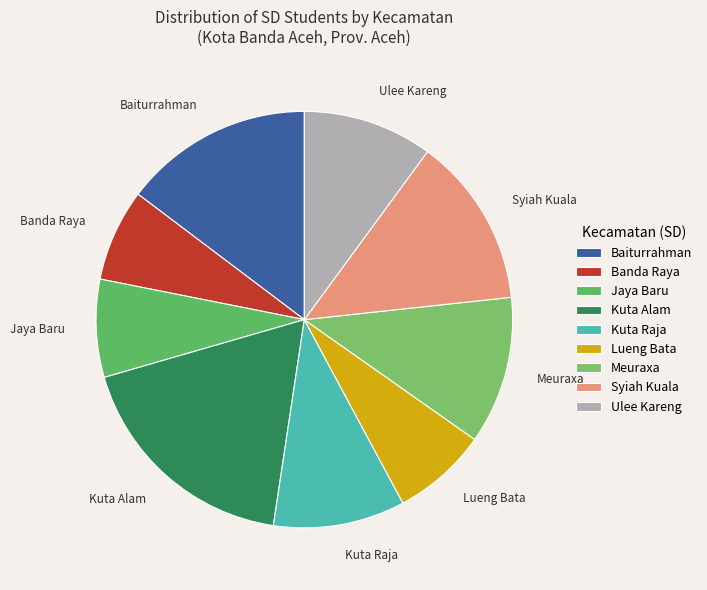

Is the sum of Ulee Kareng and Baiturrahman greater than half?

No